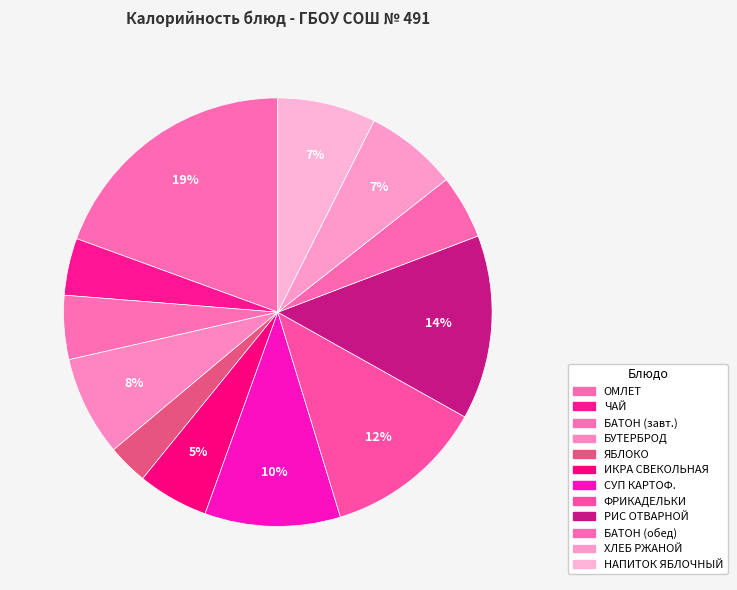

How many slices are in this pie chart?

12